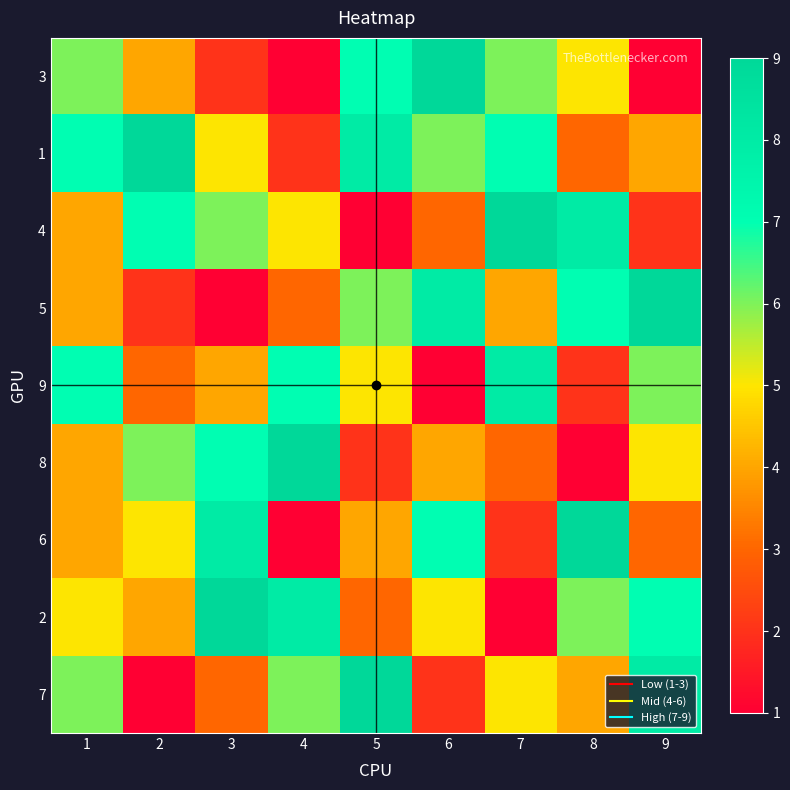

Reading left to right, transcribe all the data shown in this chart.

3: 1=6	2=4	3=2	4=1	5=7	6=9	7=6	8=5	9=1
1: 1=7	2=9	3=5	4=2	5=8	6=6	7=7	8=3	9=4
4: 1=4	2=7	3=6	4=5	5=1	6=3	7=9	8=8	9=2
5: 1=4	2=2	3=1	4=3	5=6	6=8	7=4	8=7	9=9
9: 1=7	2=3	3=4	4=7	5=5	6=1	7=8	8=2	9=6
8: 1=4	2=6	3=7	4=9	5=2	6=4	7=3	8=1	9=5
6: 1=4	2=5	3=8	4=1	5=4	6=7	7=2	8=9	9=3
2: 1=5	2=4	3=9	4=8	5=3	6=5	7=1	8=6	9=7
7: 1=6	2=1	3=3	4=6	5=9	6=2	7=5	8=4	9=8